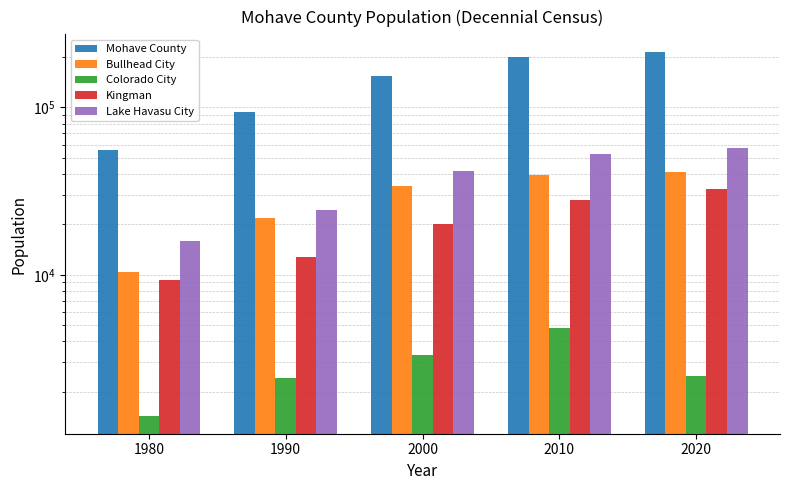

At which category is the sum across all series the highest?

2020